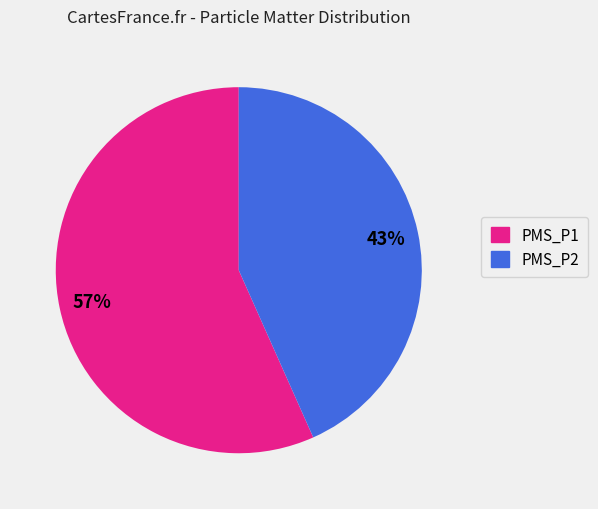

How many slices are in this pie chart?

2